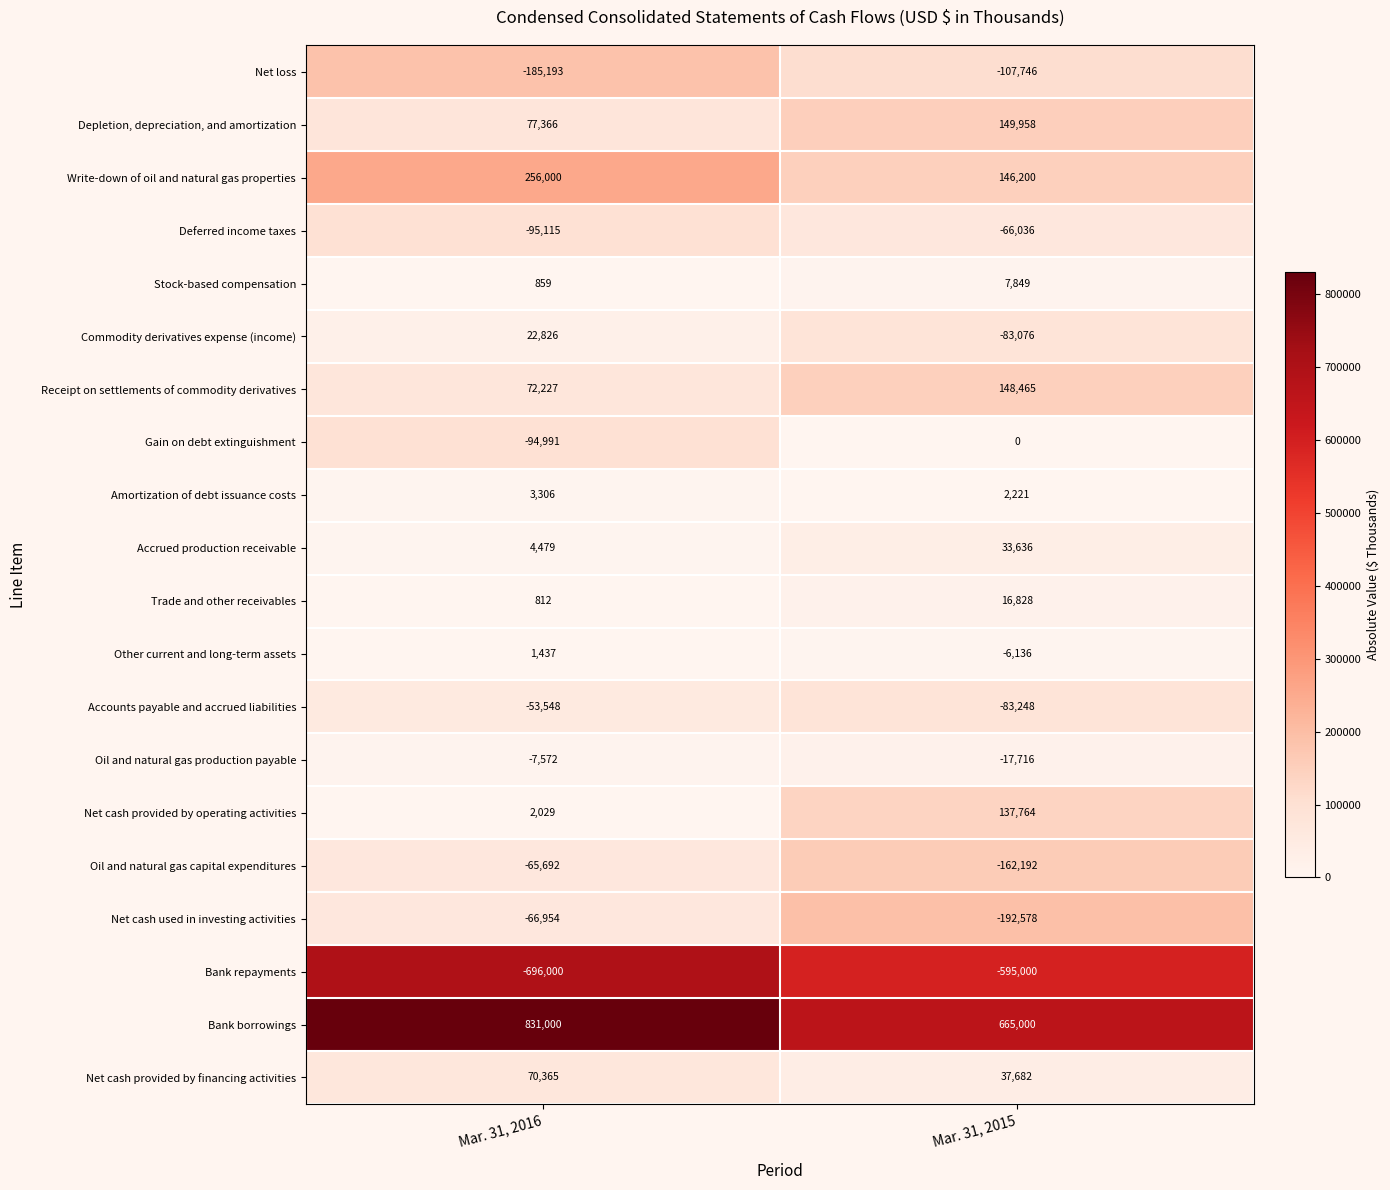

What is the difference between the Receipt on settlements of commodity derivatives values at Mar. 31, 2016 and Mar. 31, 2015?

76238